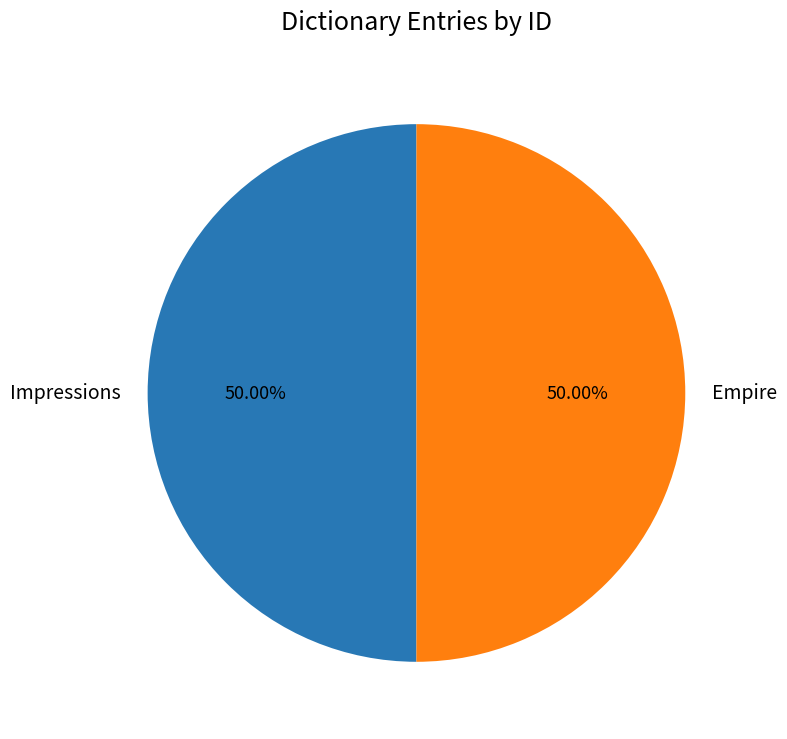

What is the ratio of the value at Impressions to the value at Empire?

1.0